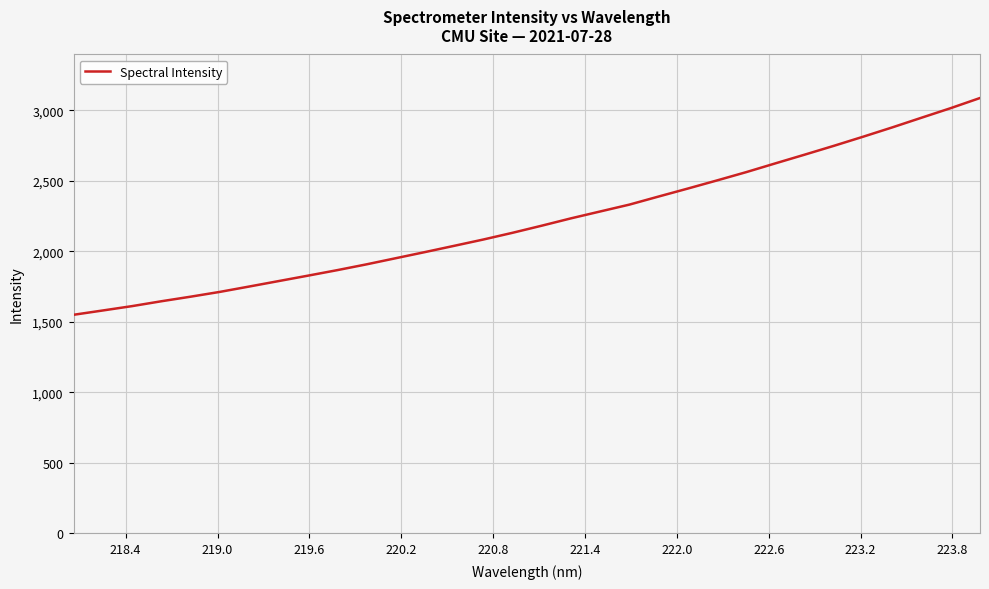

What is the difference between the maximum and minimum values?

1538.5